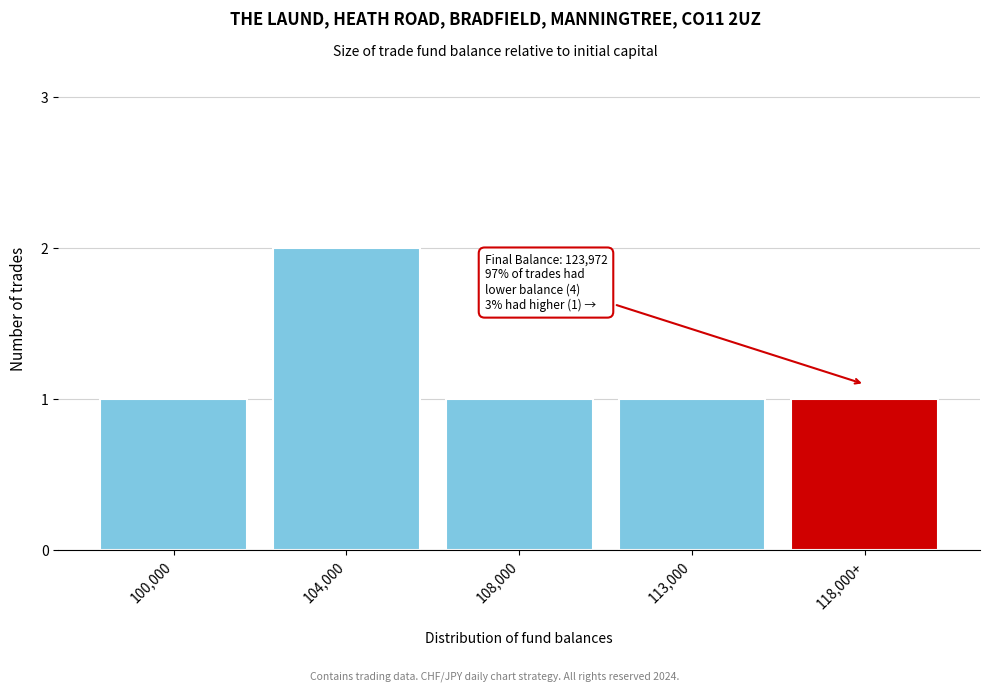

Reading right to left, extract all data points from this chart.

118,000+=1	113,000=1	108,000=1	104,000=2	100,000=1